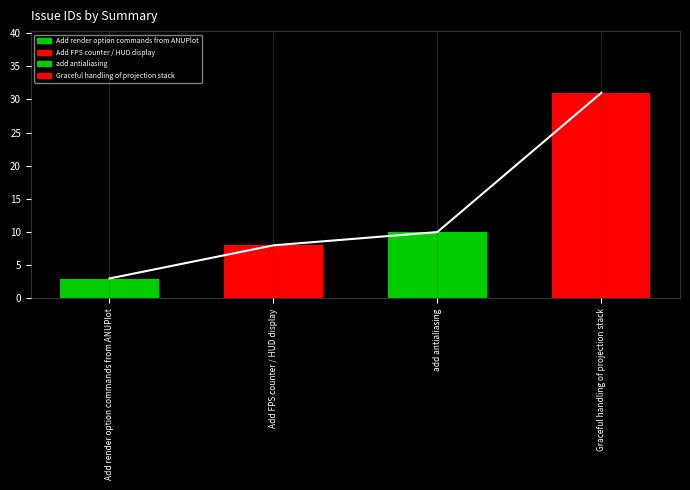

True or false: the data shows 17 at Graceful handling of projection stack.

False